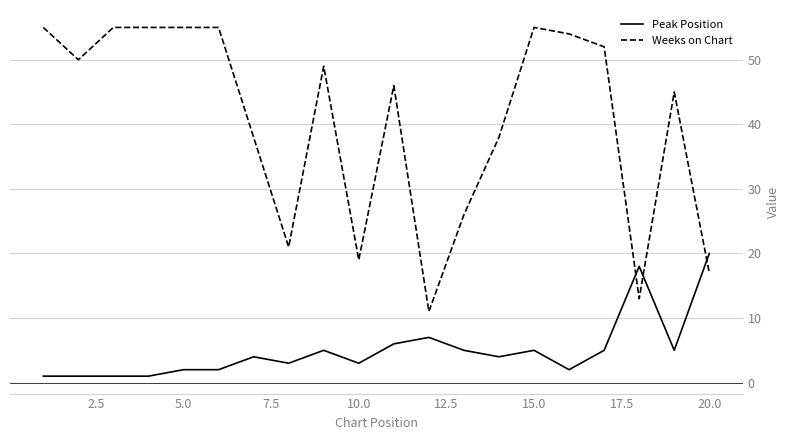

What is the difference between the maximum and minimum values in the Peak Position series?

19